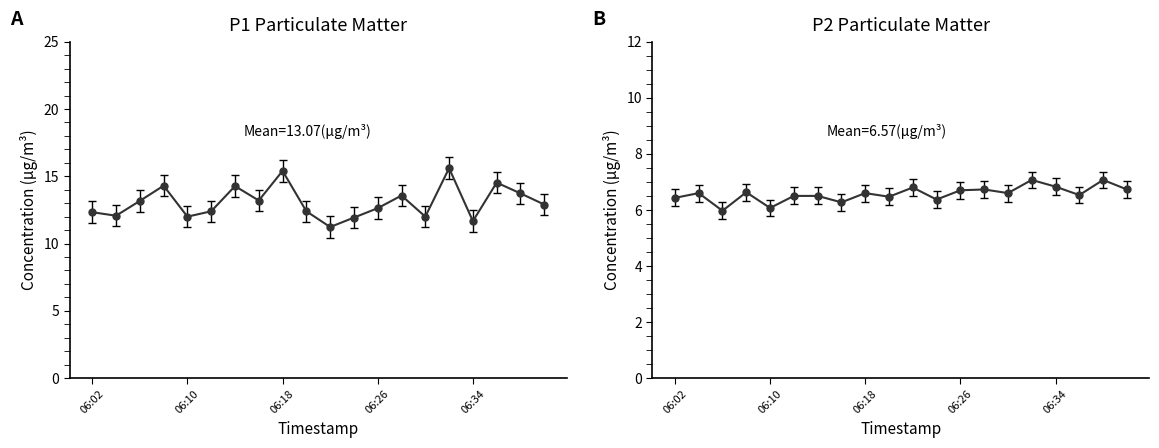

How many lines are shown in the chart?

2